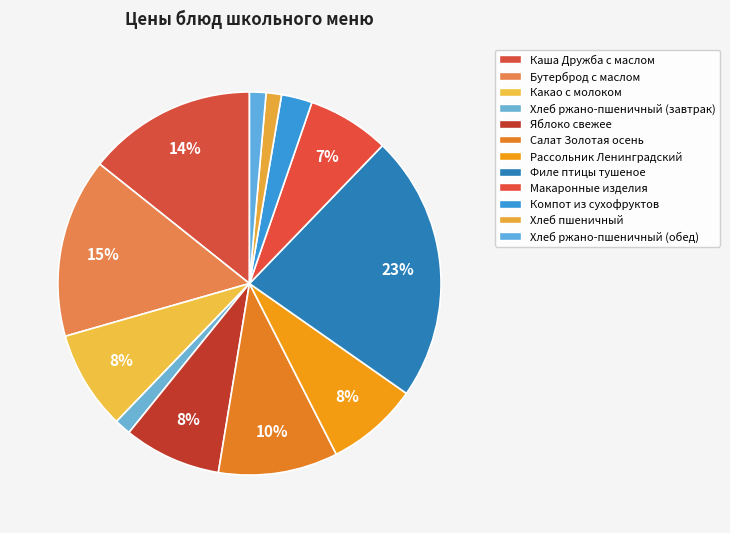

Is the sum of Макаронные изделия and Какао с молоком greater than half?

No